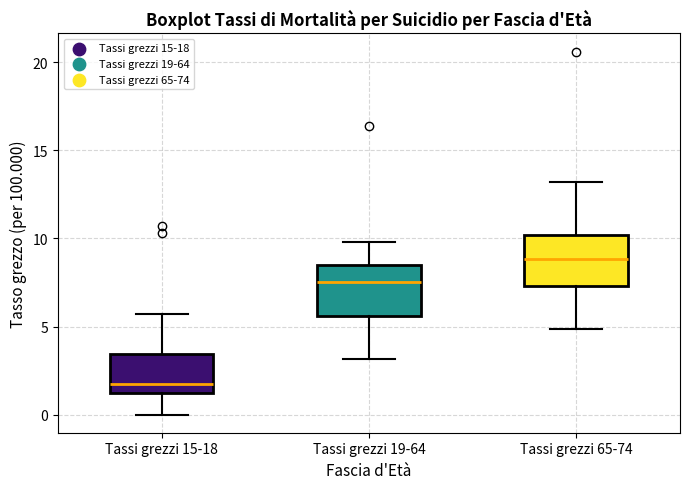

Where is the lower edge of the box for Tassi grezzi 19-64 on the y-axis? The values are not printed on the chart, so give them approximately, as read against the axis.

5.5